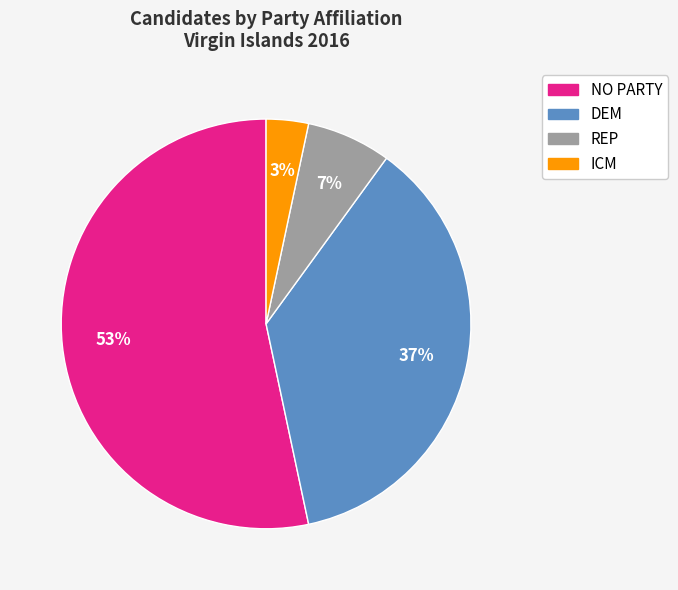

Count the number of slices in the pie.

4